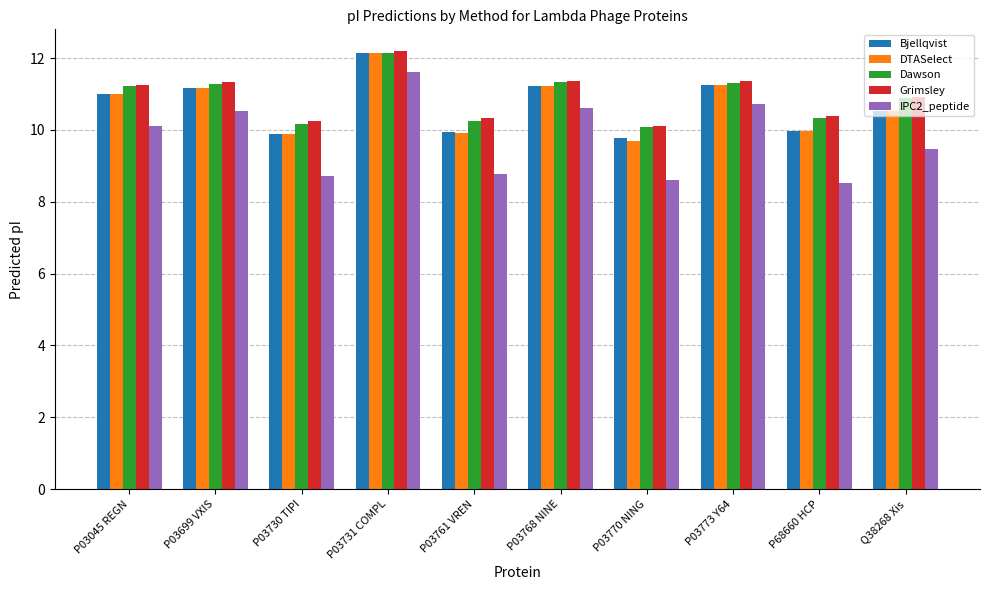

What is the label of the 5th bar from the right?

P03768 NINE